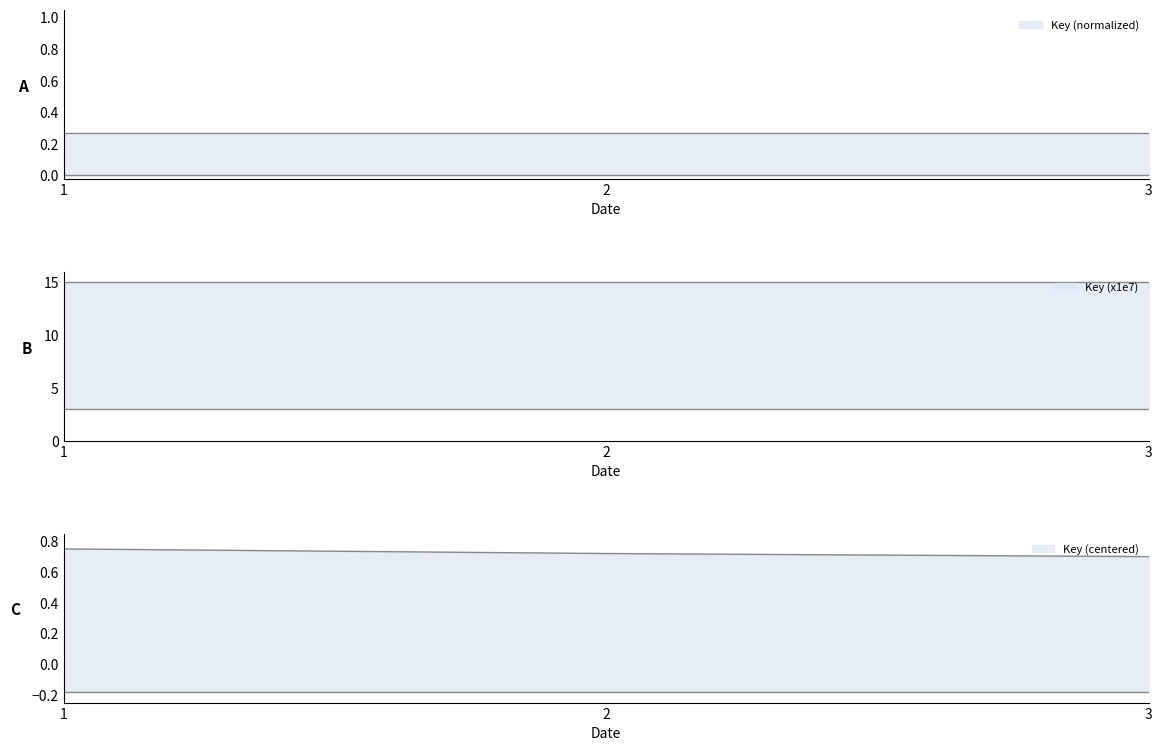

Reading left to right, extract all data points from this chart.

1=0.8	2=0.7	3=0.7